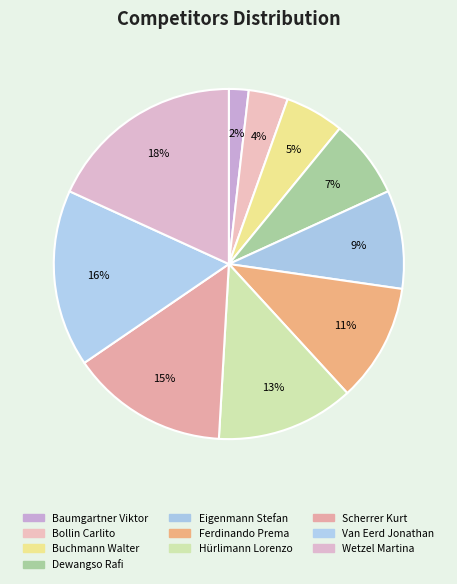

Count the number of slices in the pie.

10